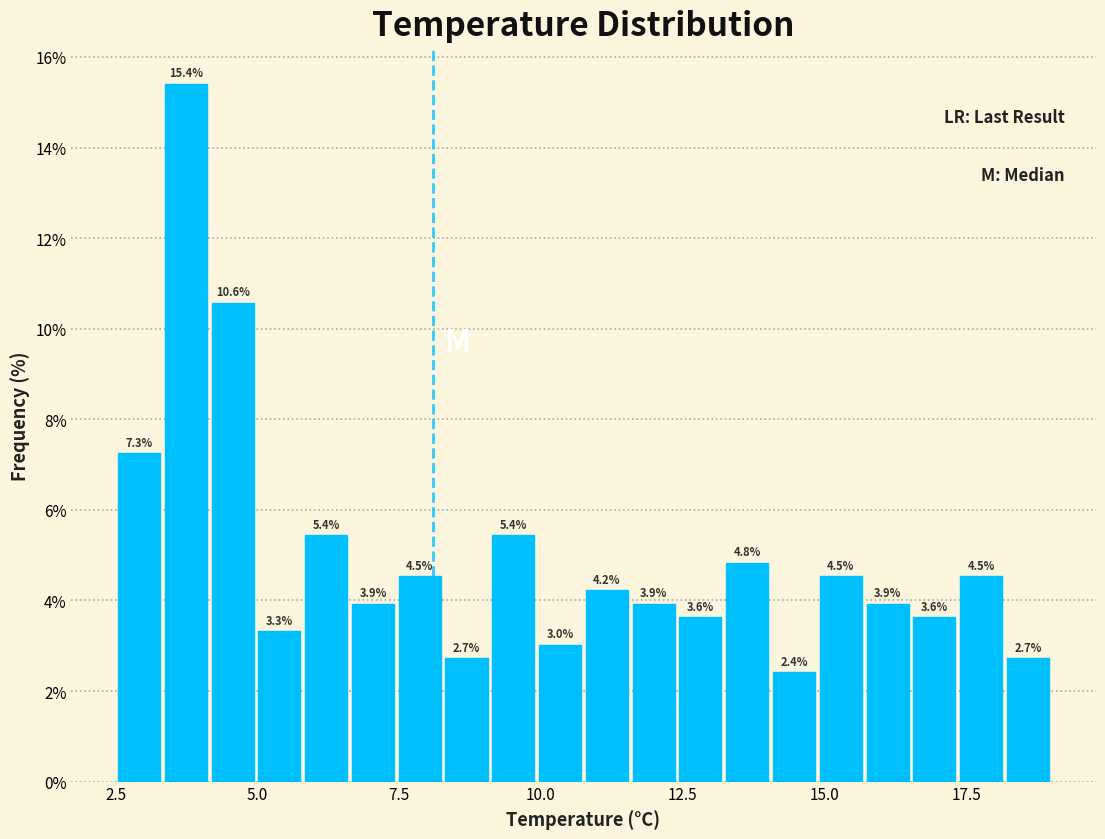

Read against the x-axis, roughly where is the centre of the tallest bar?

3.5